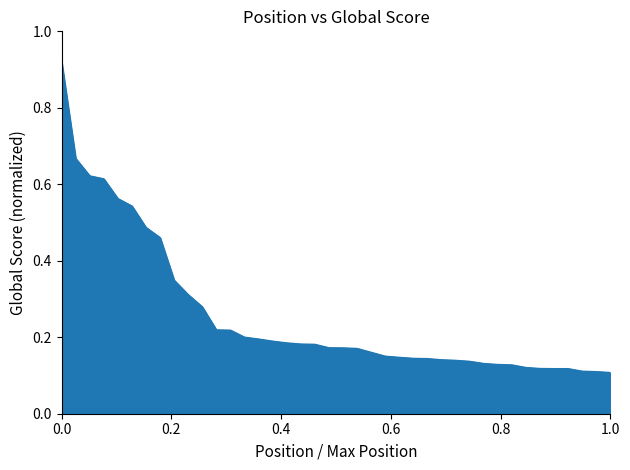

What is the difference between the maximum and minimum values?

0.8